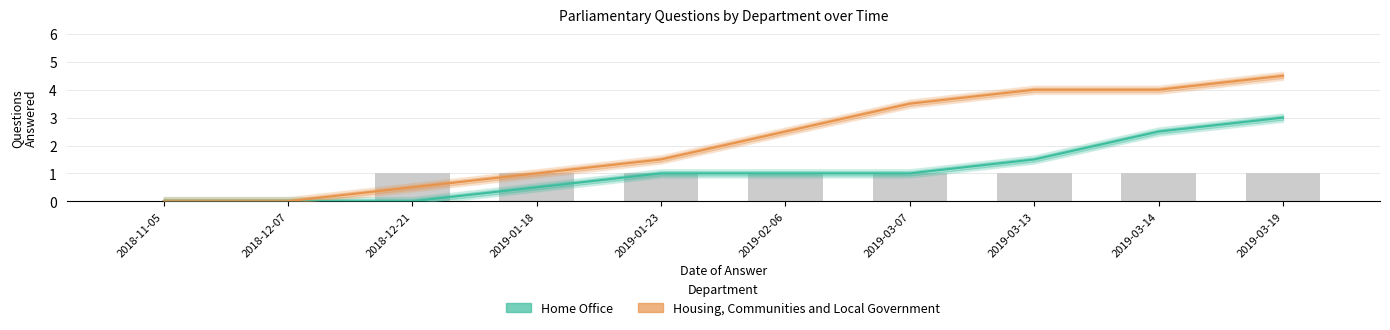

Which category has the highest value across all series?

2019-03-19